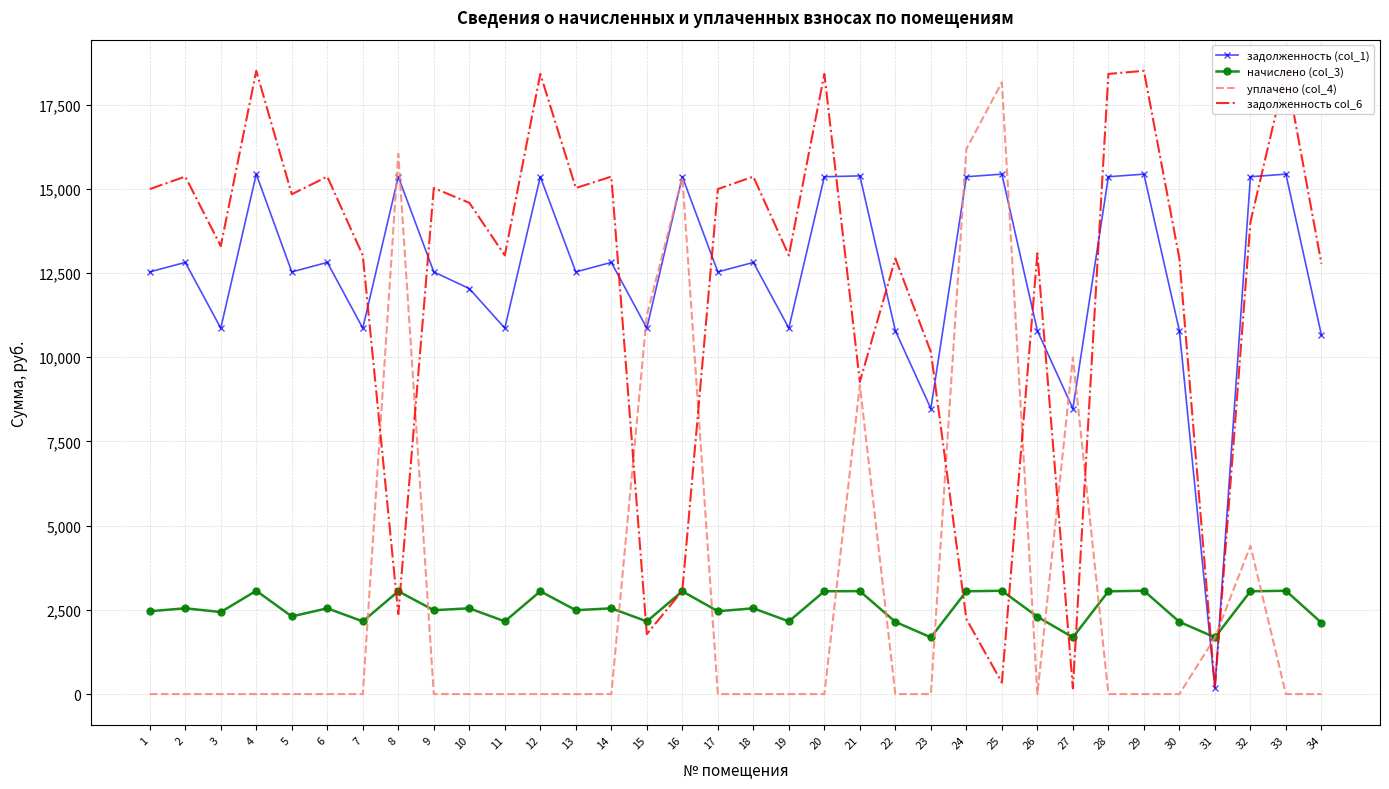

After their last crossing, which series has the higher values: задолженность (col_1) or начислено (col_3)?

задолженность (col_1)